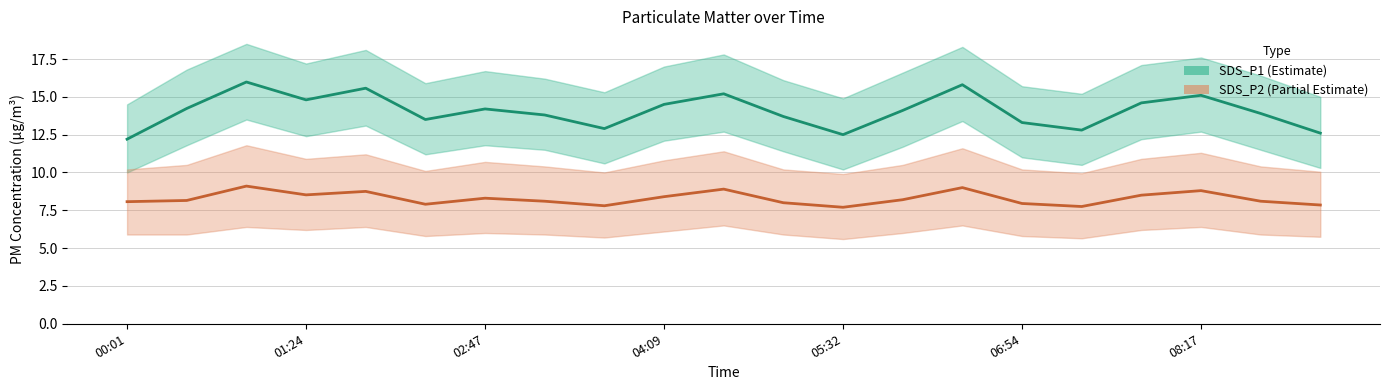

Which series has the largest total across all categories?

SDS_P1 (Estimate)